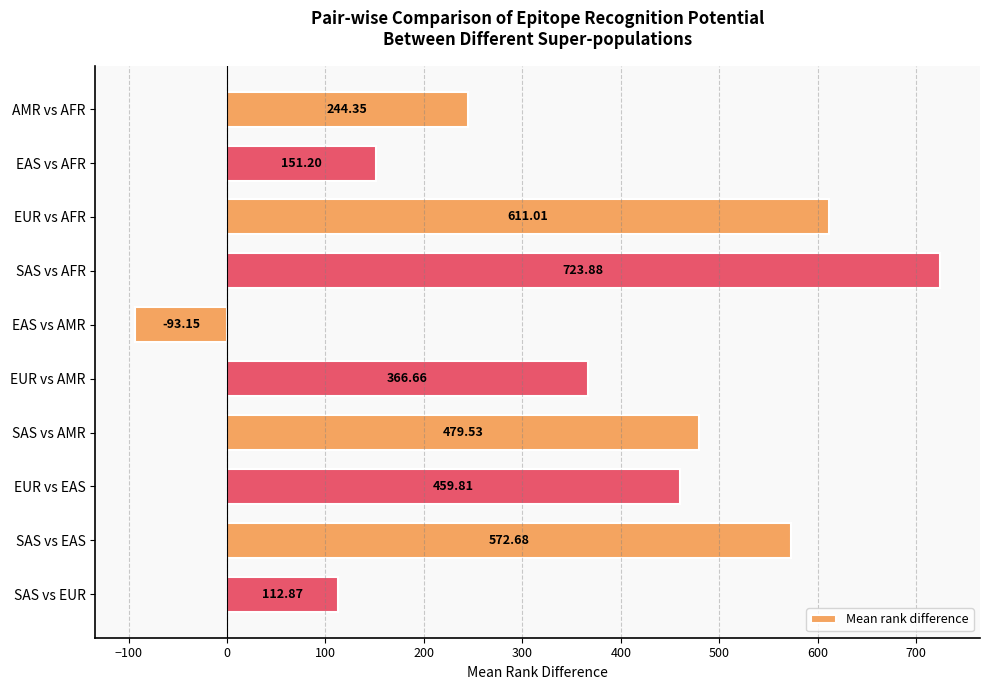

What is the difference between the values at EAS vs AFR and SAS vs EUR?

38.3